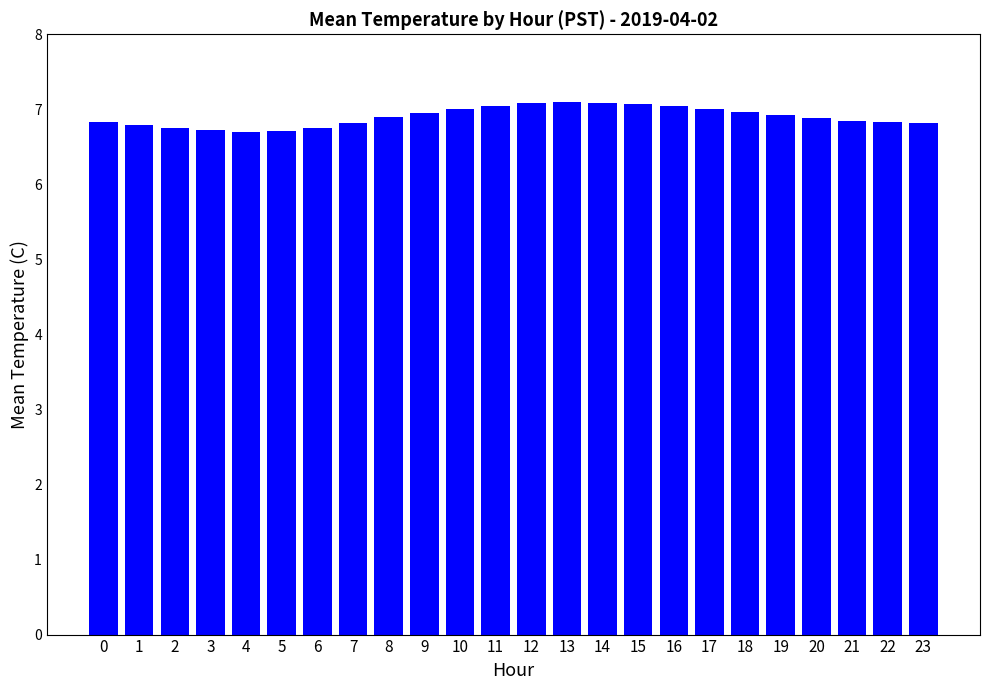

What is the smallest value displayed?

6.7